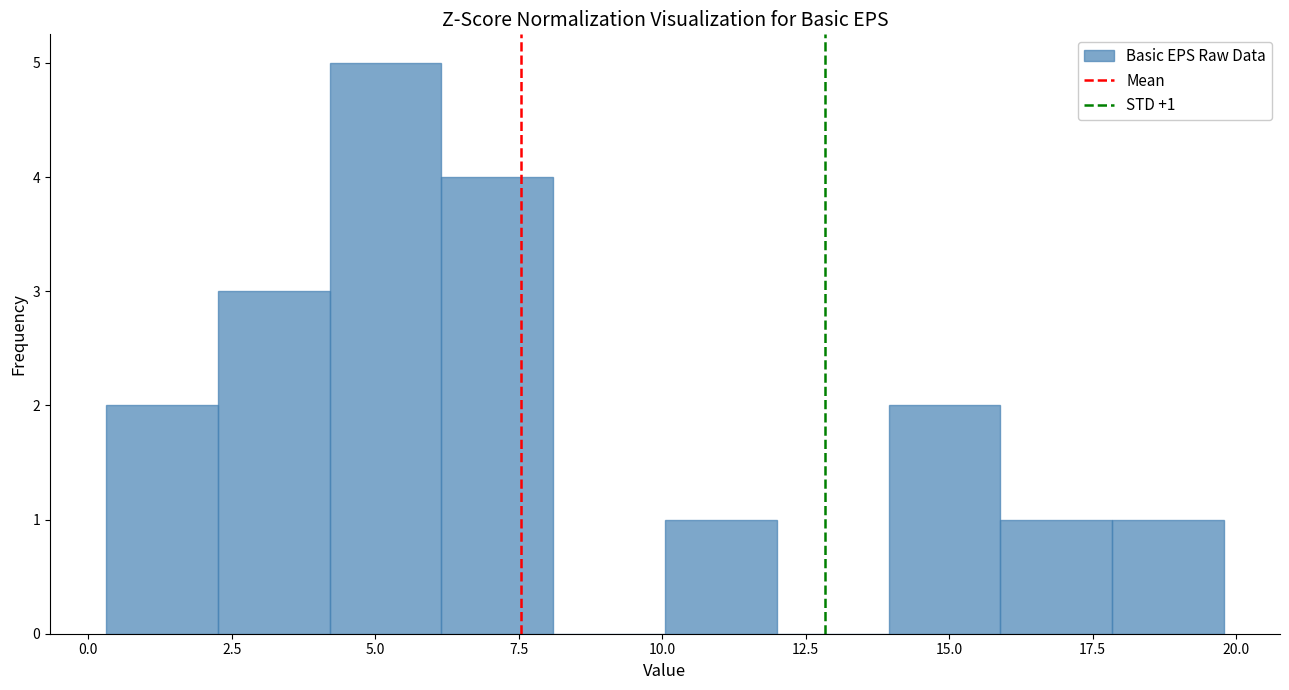

Read against the x-axis, roughly where is the centre of the tallest bar?

5.0